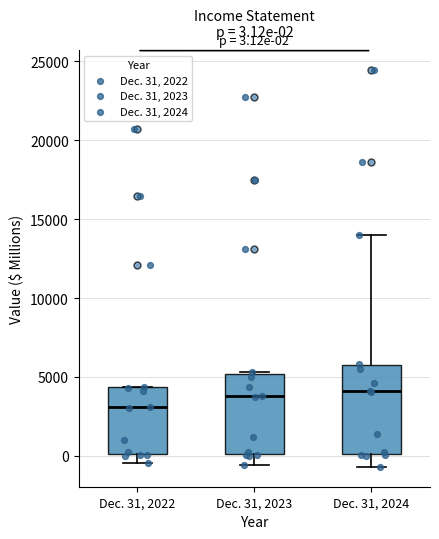

Comparing the boxes themselves (not the whiskers), which one is the tallest?

Dec. 31, 2024